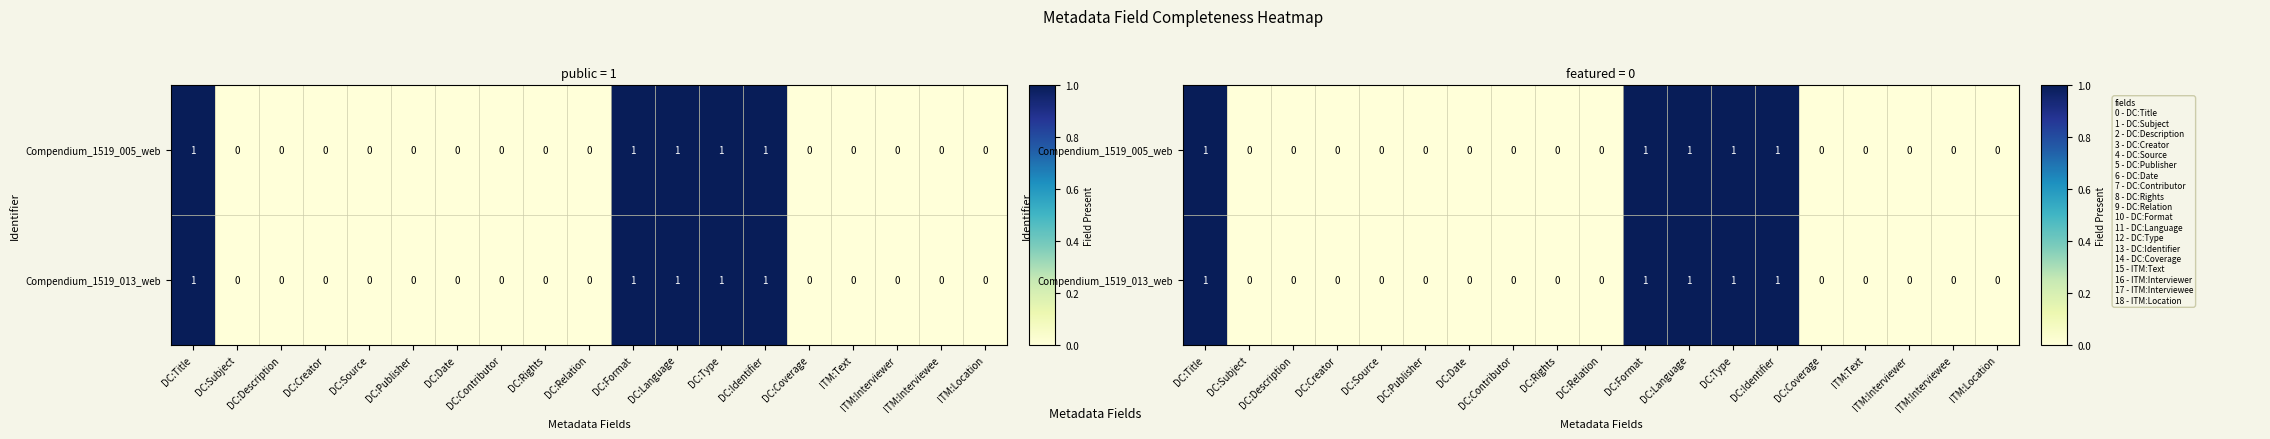

Rank the categories by Compendium_1519_013_web value from highest to lowest.

DC:Title, DC:Format, DC:Language, DC:Type, DC:Identifier, DC:Subject, DC:Description, DC:Creator, DC:Source, DC:Publisher, DC:Date, DC:Contributor, DC:Rights, DC:Relation, DC:Coverage, ITM:Text, ITM:Interviewer, ITM:Interviewee, ITM:Location